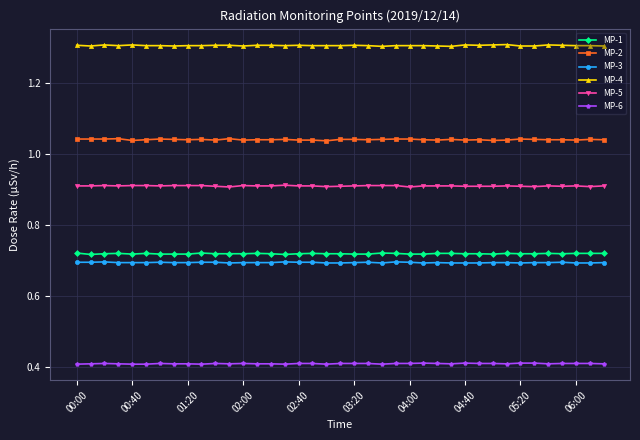

What is the sum of all MP-4 values?

50.9